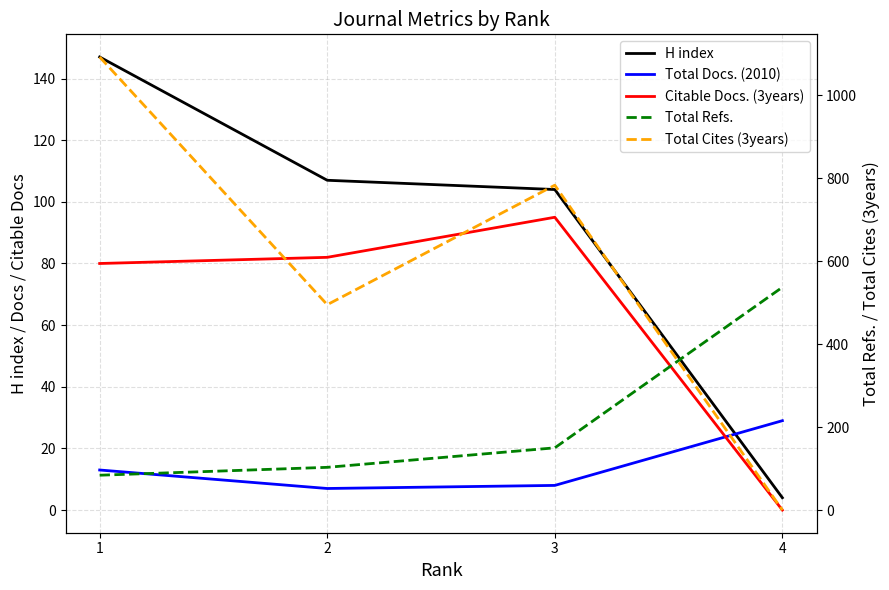

What is the average value of the Total Refs. series?

218